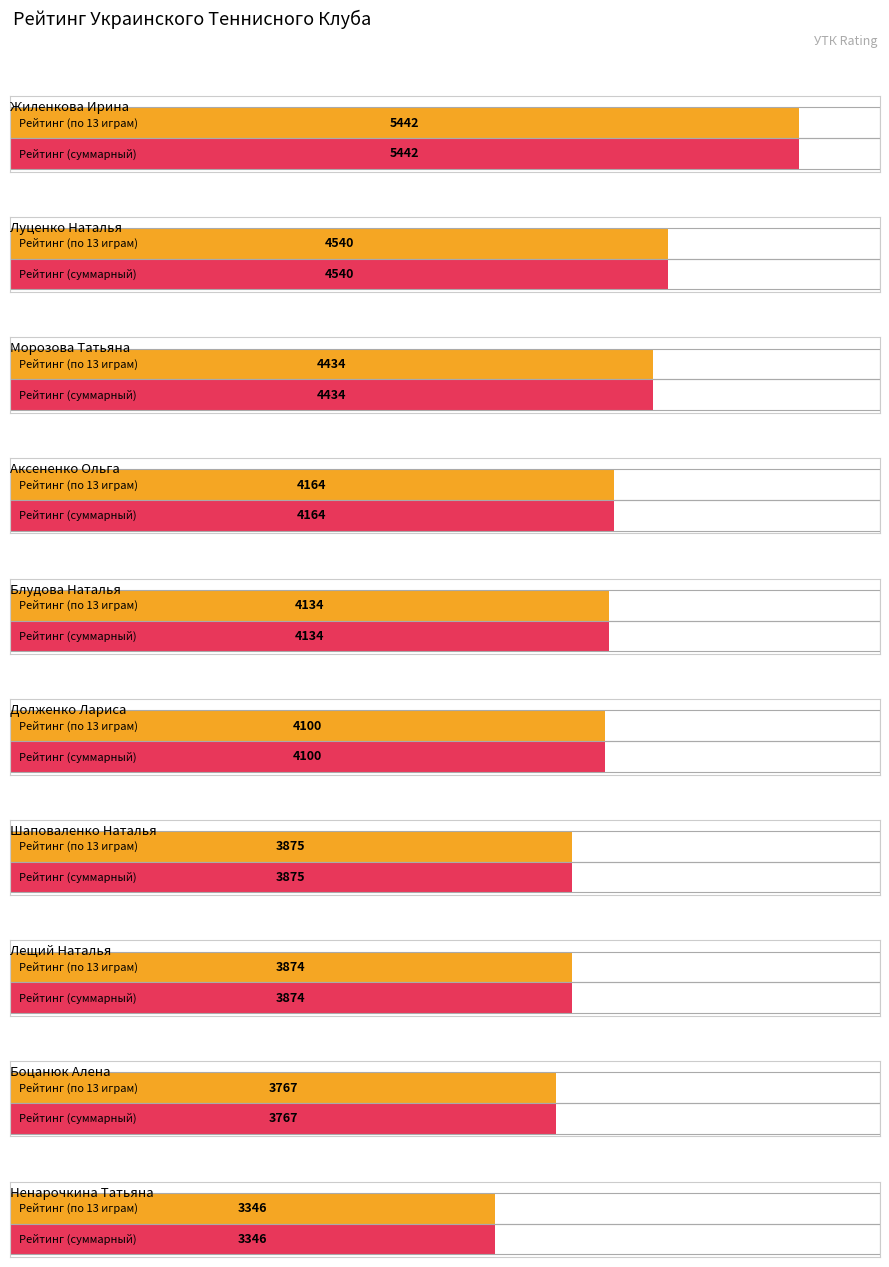

What is the sum of the Рейтинг (суммарный) values at Блудова Наталья and Долженко Лариса?

8234